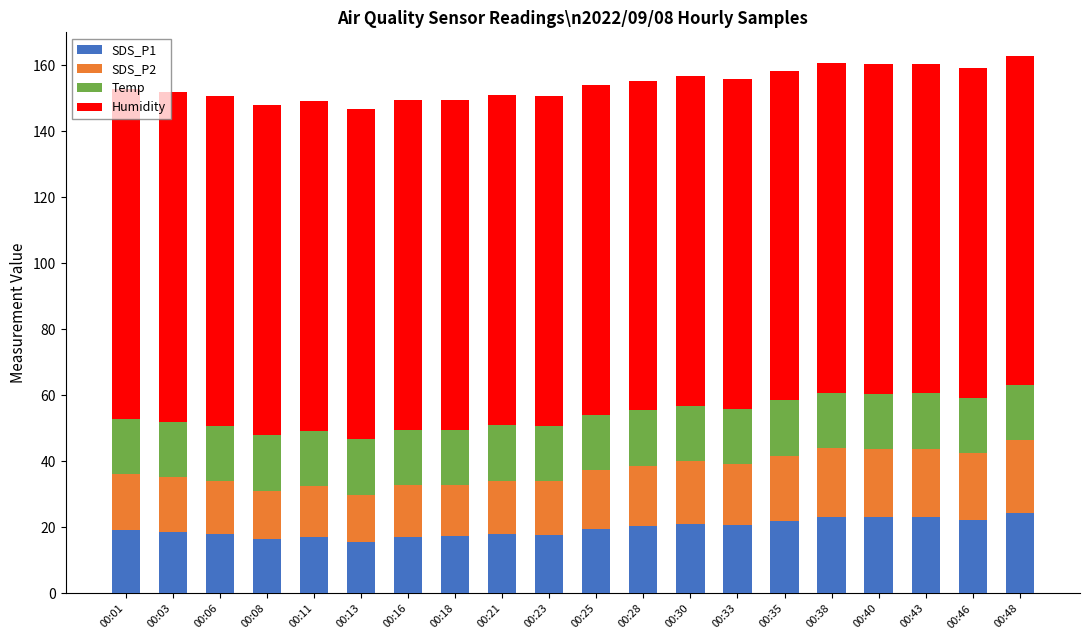

What is the difference between the SDS_P1 values at 00:11 and 00:30?

4.1